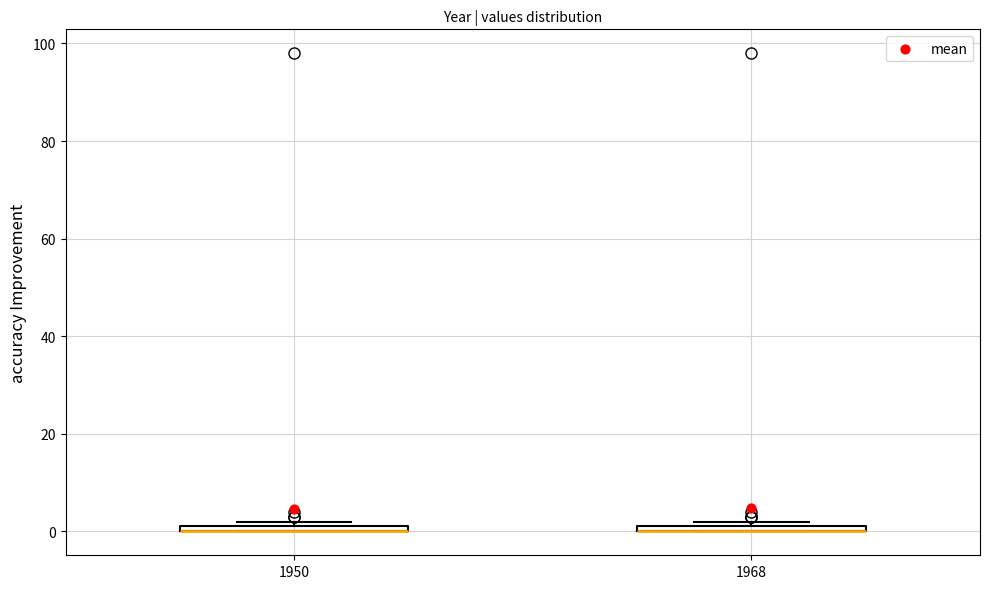

Where is the lower edge of the box at x = 1950 on the y-axis? The values are not printed on the chart, so give them approximately, as read against the axis.

0